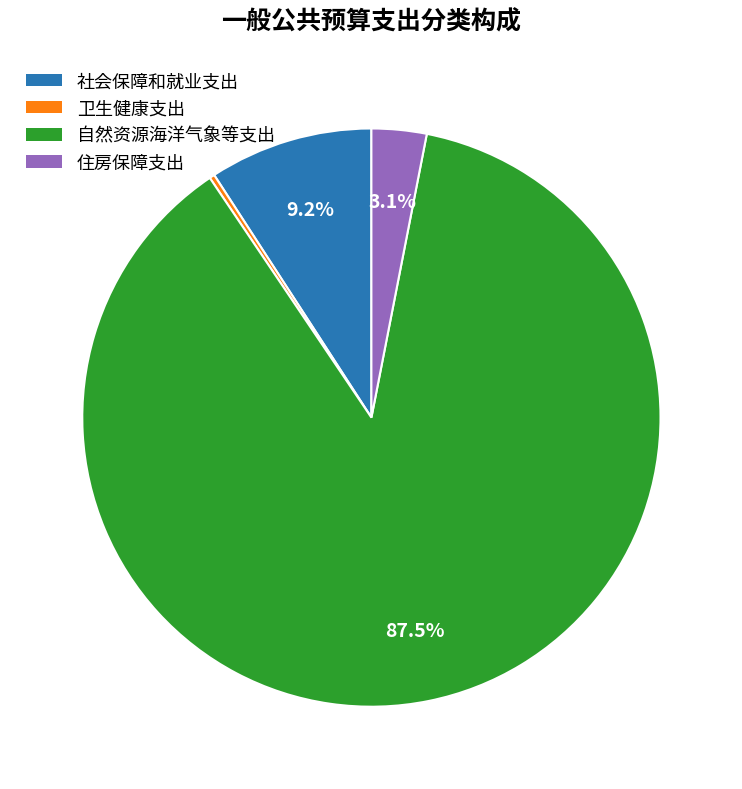

How many segments does this pie chart have?

4